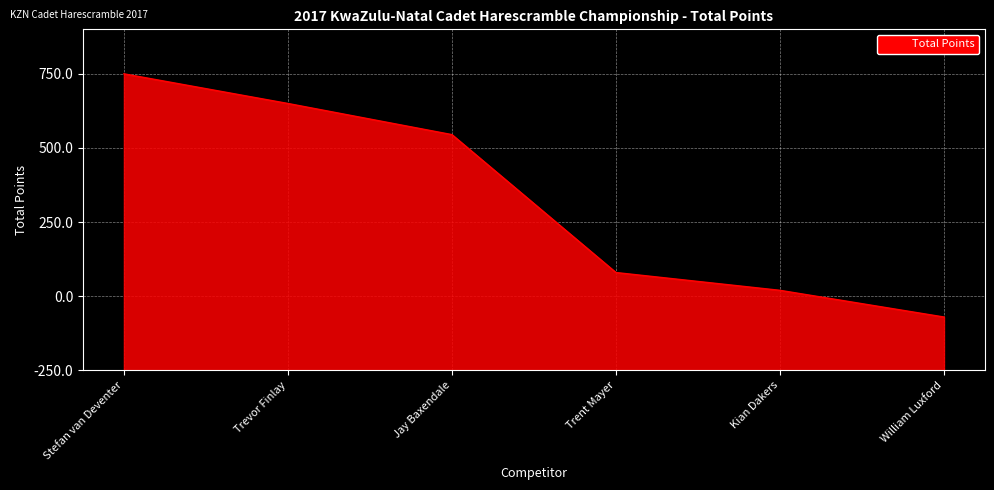

What is the label of the 6th point from the right?

Stefan van Deventer